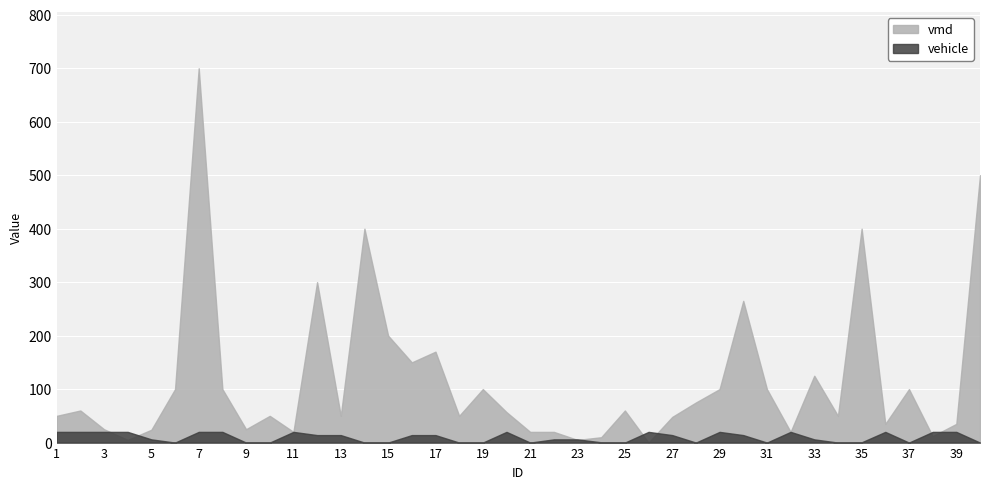

At which category does the chart reach its minimum across all series?

26